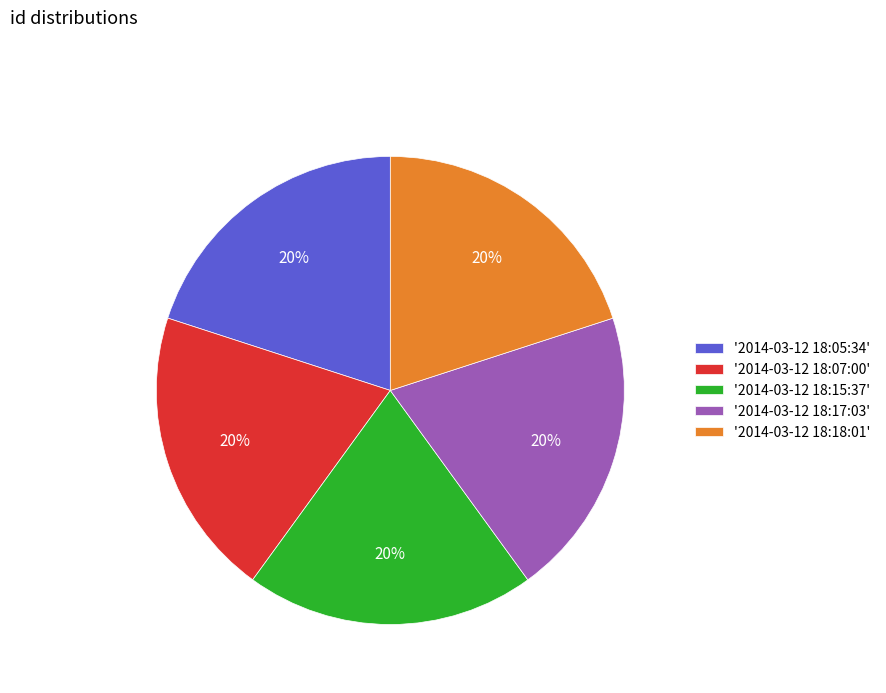

To the nearest percent, what percentage of the pie is '2014-03-12 18:07:00'?

20%